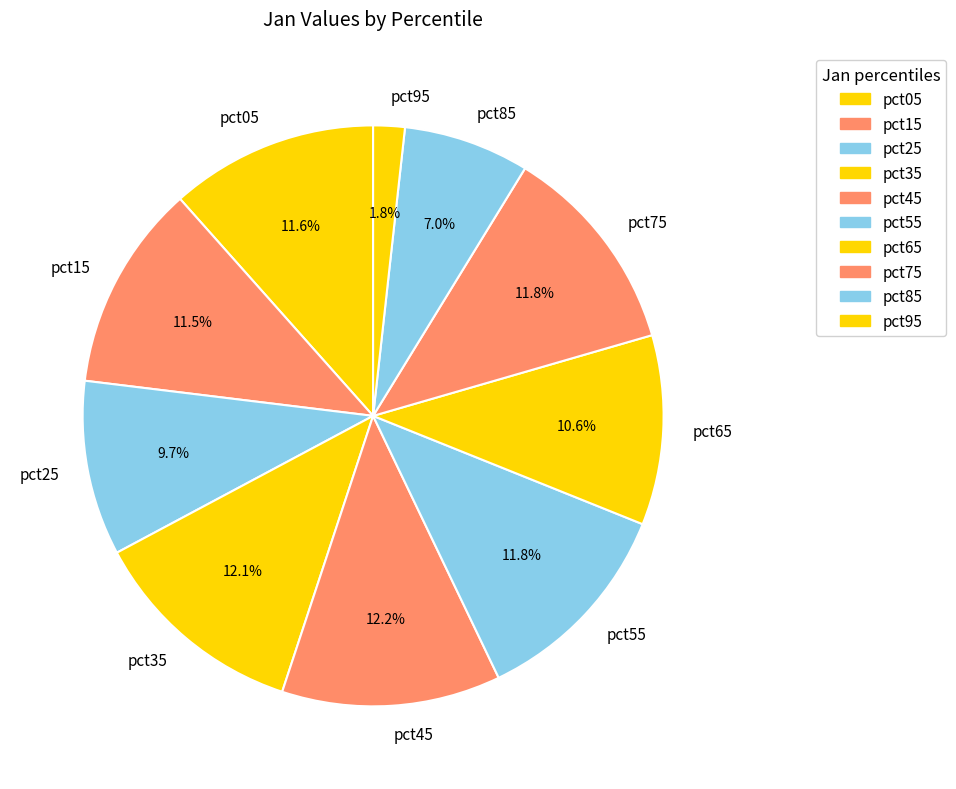

Is it true that pct95 is 2% of the pie?

True